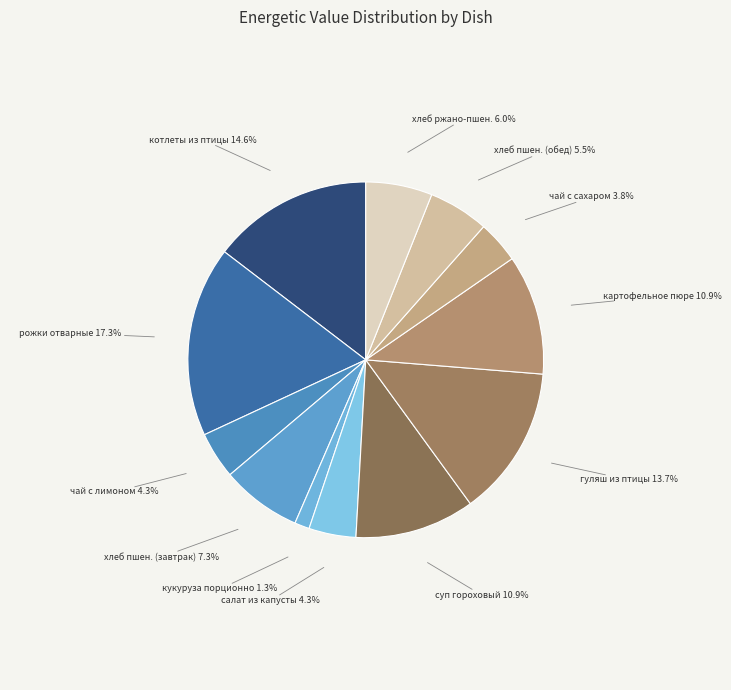

Is хлеб пшен. (завтрак) the majority of the pie?

No